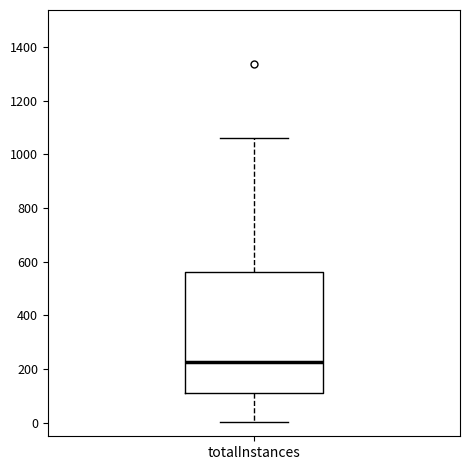

Read this box plot against the y-axis: the position of the median line, the range covered by the box, and the ends of both whiskers. The values are not printed on the chart, so give them approximately, as read against the axis.

median 220, box 120 to 560, whiskers 0 to 1060